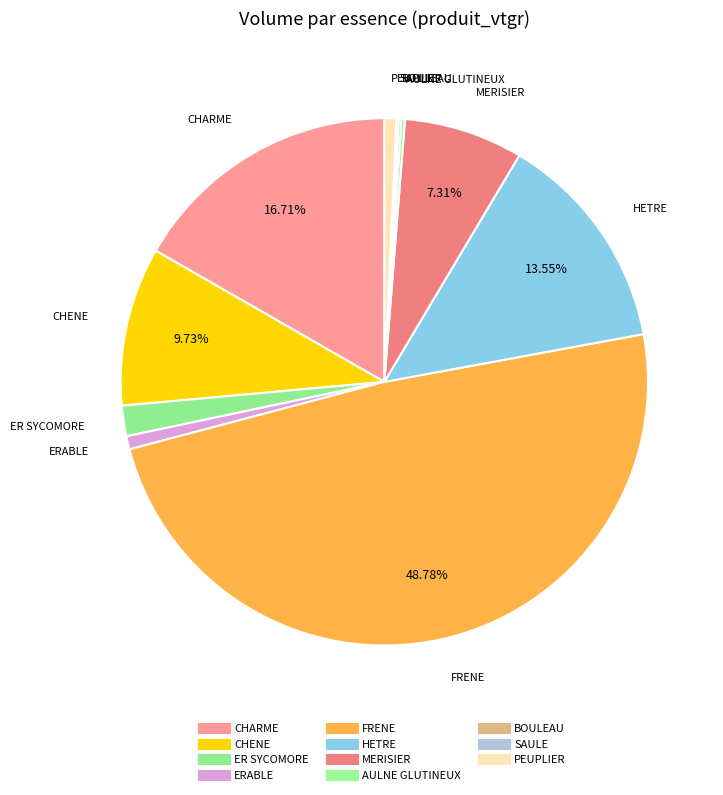

To the nearest percent, what is the difference between the largest and smallest slice percentages?

49%